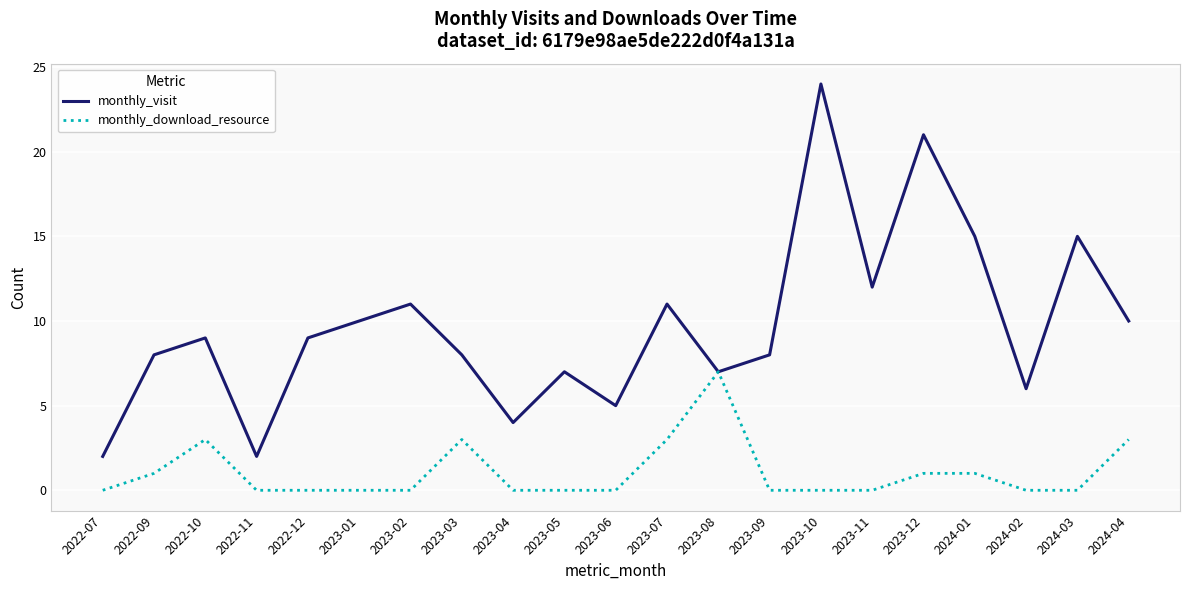

List the series in order of their overall mean, highest first.

monthly_visit, monthly_download_resource